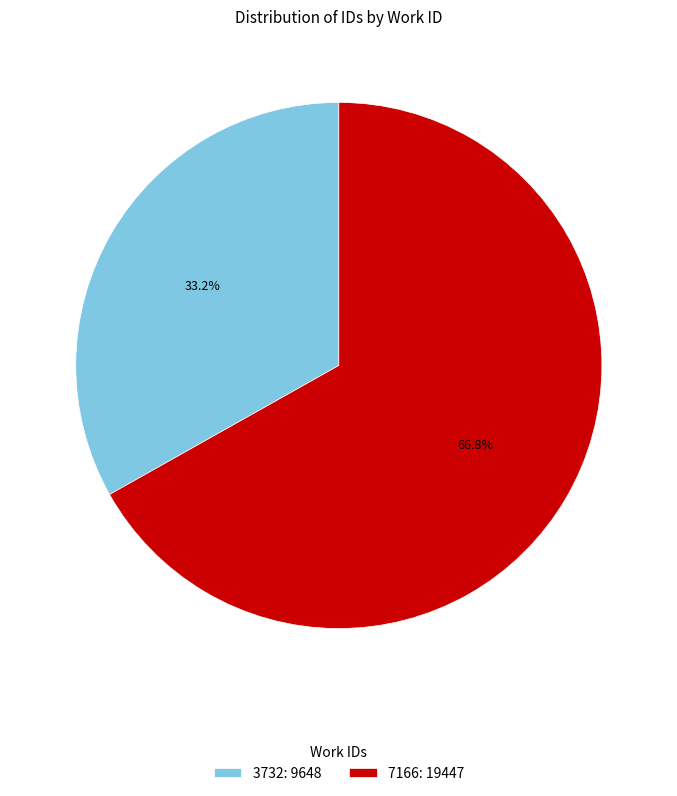

Which has a higher value, 3732 or 7166?

7166